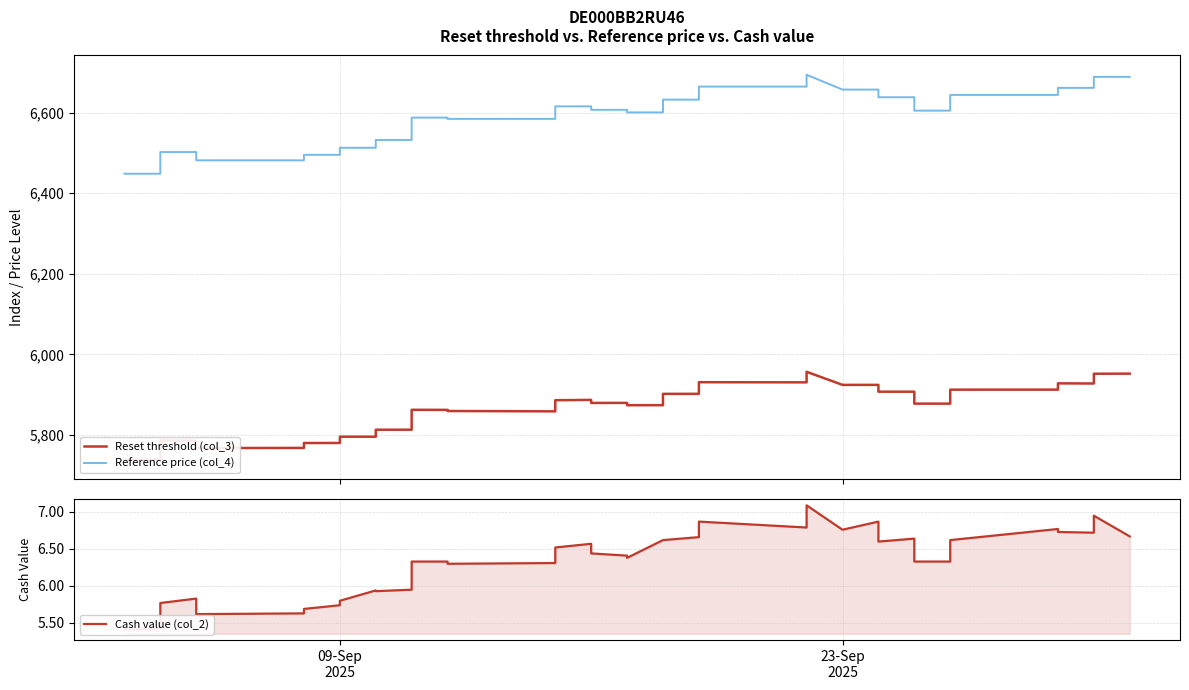

What are all the series names shown in the legend?

Reset threshold (col_3), Reference price (col_4), Cash value (col_2)